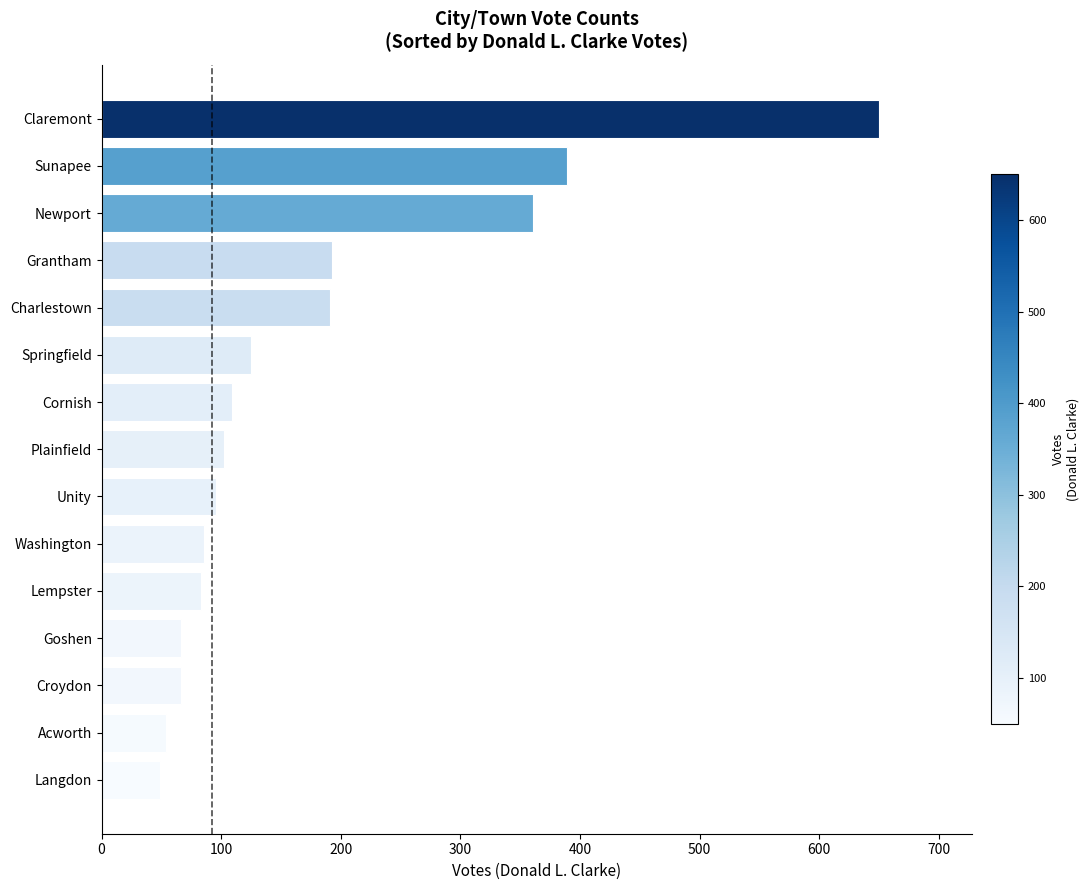

The value at Sunapee is 607. True or false?

False